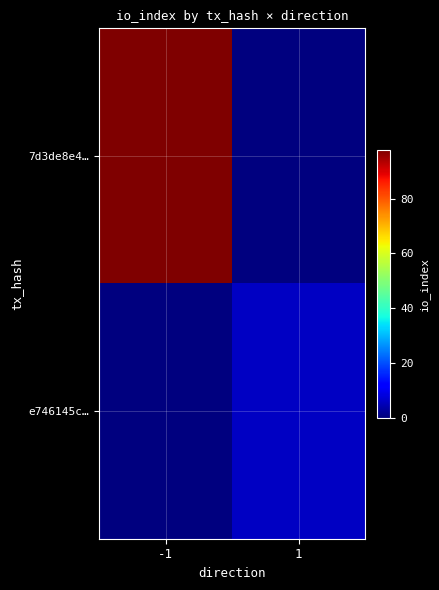

What is the difference between the highest and lowest values at 1?

6